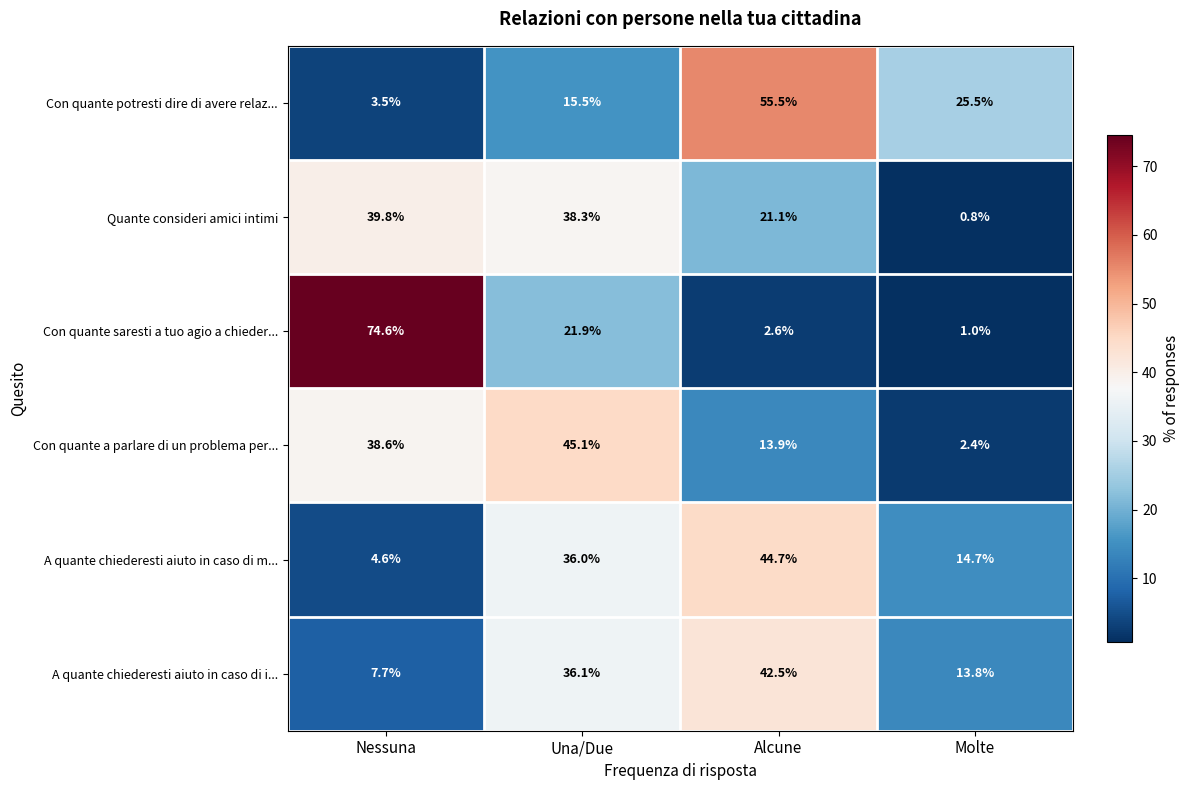

At how many categories does at least one series exceed 62?

1